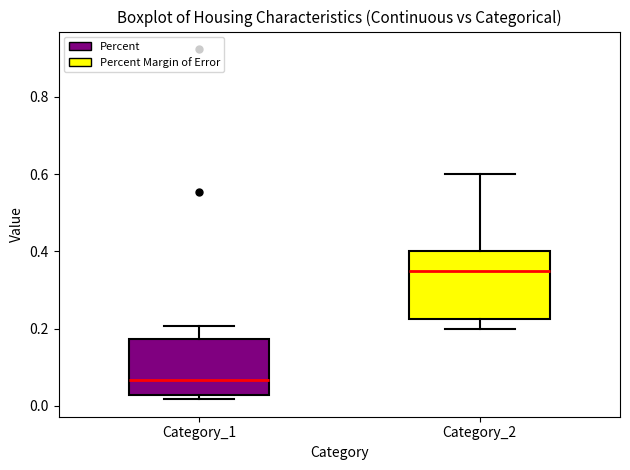

Reading left to right, transcribe this box plot: for each box, give where its median line is, the range the box spans, and where its two whiskers end, as read against the y-axis. The values are not printed on the chart, so give them approximately, as read against the axis.

Category_1: median 0.06, box 0.02 to 0.18, whiskers 0.02 (just below the box's lower edge) to 0.20
Category_2: median 0.36, box 0.22 to 0.40, whiskers 0.20 to 0.60